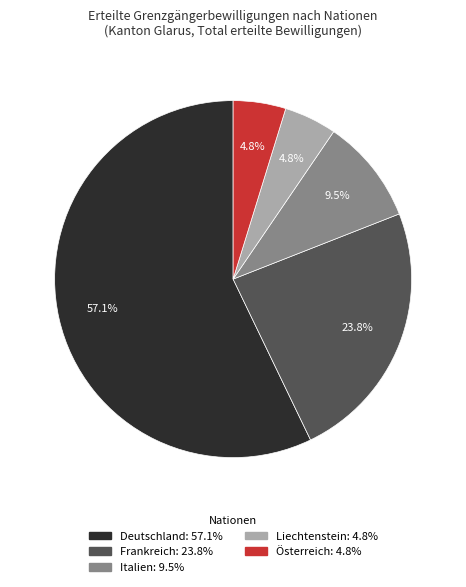

To the nearest percent, what is the average slice percentage?

20%